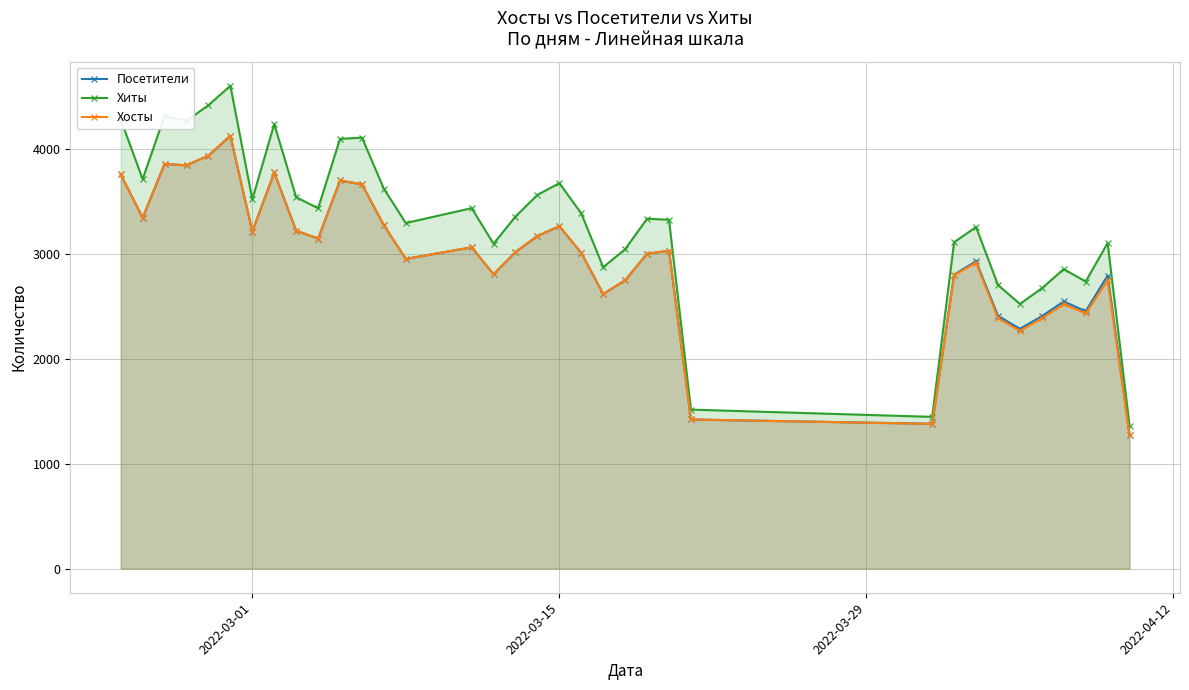

Reading right to left, transcribe all the data shown in this chart.

Посетители: 1276	2793	2452	2546	2405	2285	2409	2929	2801	1380	1421	3029	3001	2747	2617	3009	3263	3170	3017	2805	3062	2951	3272	3661	3699	3145	3220	3775	3212	4124	3936	3843	3856	3344	3756
Хиты: 1362	3103	2735	2854	2671	2522	2703	3255	3110	1446	1515	3324	3334	3044	2872	3385	3673	3561	3355	3096	3435	3293	3619	4107	4095	3434	3539	4236	3518	4601	4416	4267	4315	3711	4280
Хосты: 1274	2748	2432	2520	2384	2266	2386	2915	2796	1379	1421	3029	3001	2747	2617	3009	3263	3170	3017	2805	3062	2951	3272	3661	3699	3145	3220	3775	3212	4124	3936	3843	3856	3344	3756